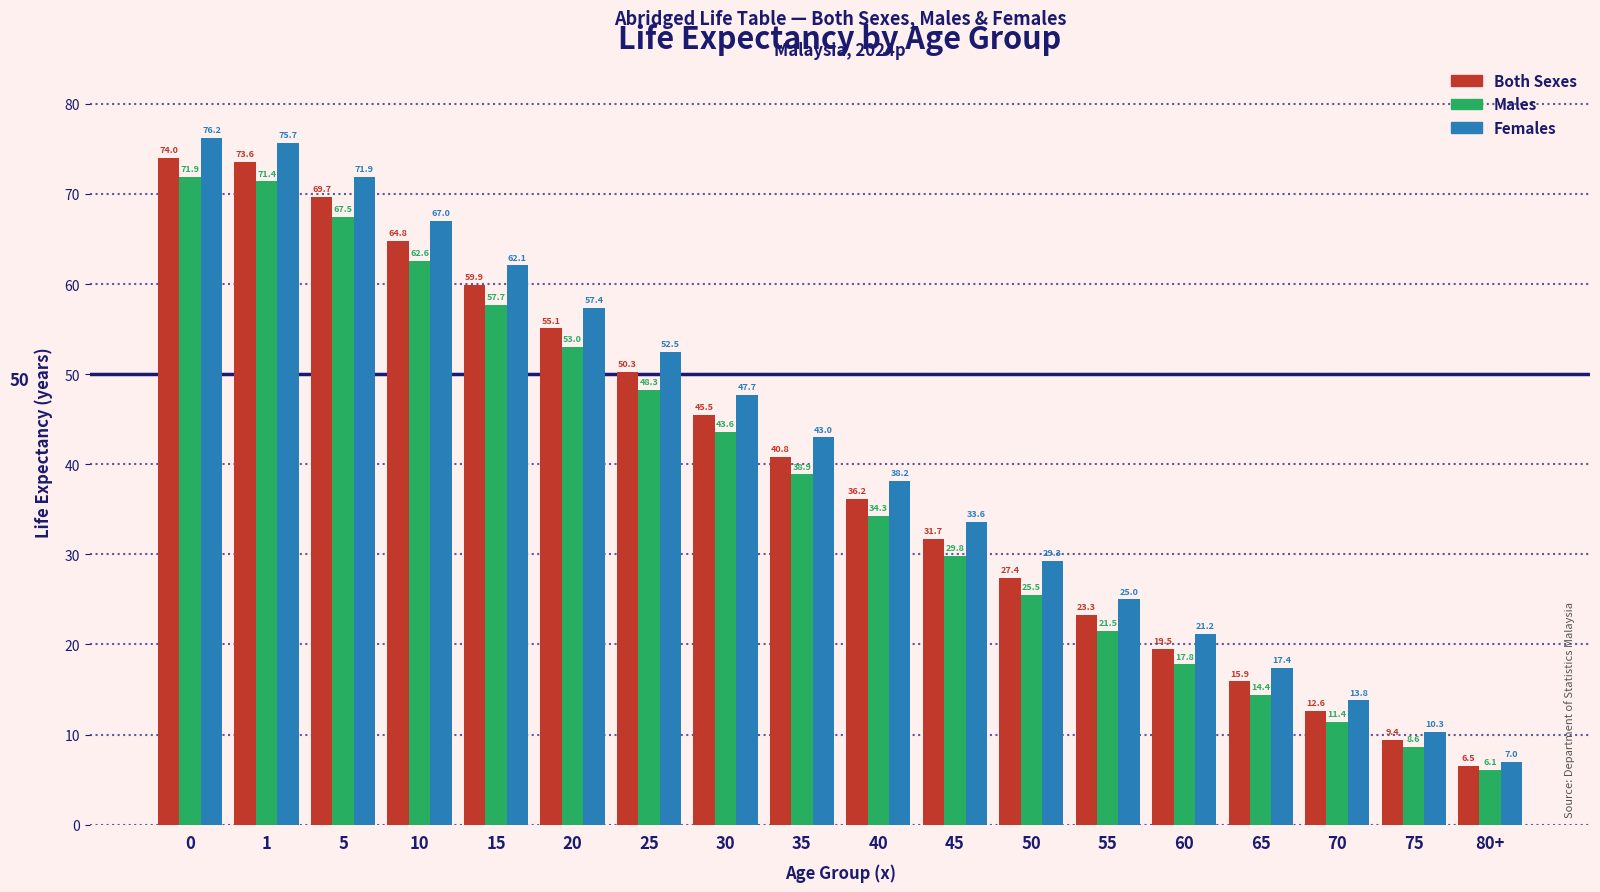

Is the value of Females at 65 greater than the value of Both Sexes at 55?

No